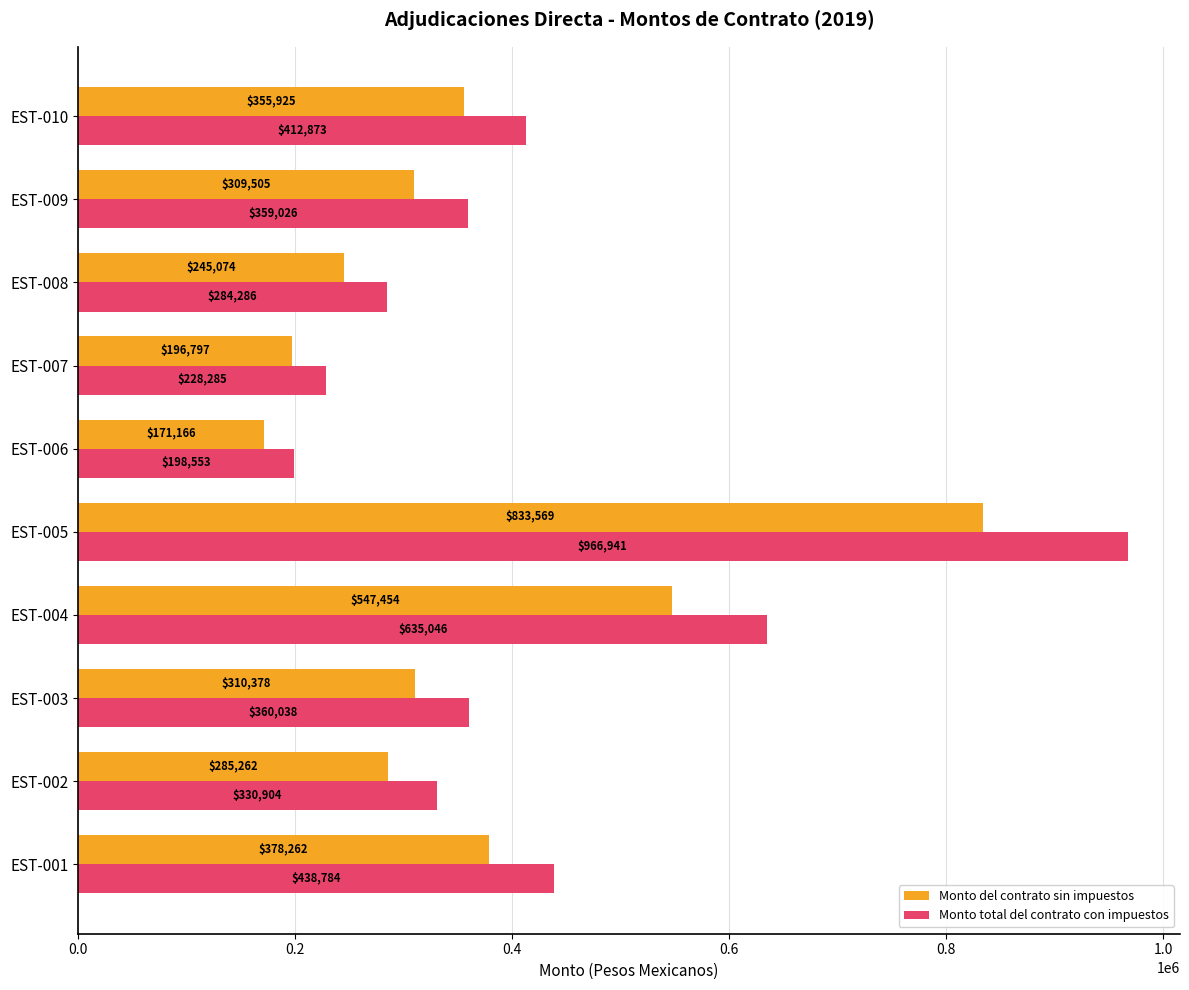

What is the minimum value shown in the chart?

171166.3